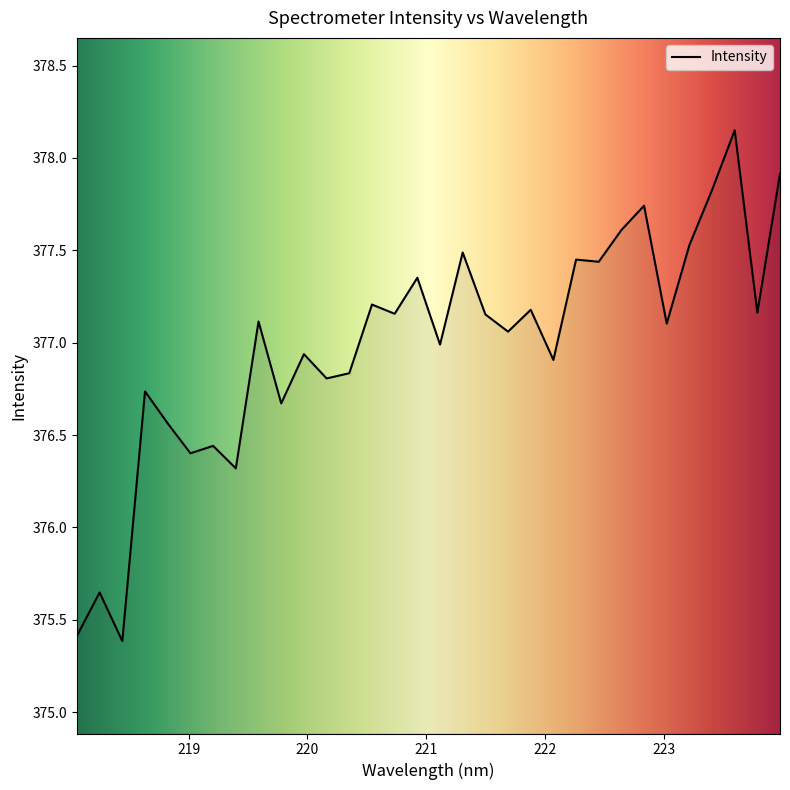

What is the minimum value shown in the chart?

375.4